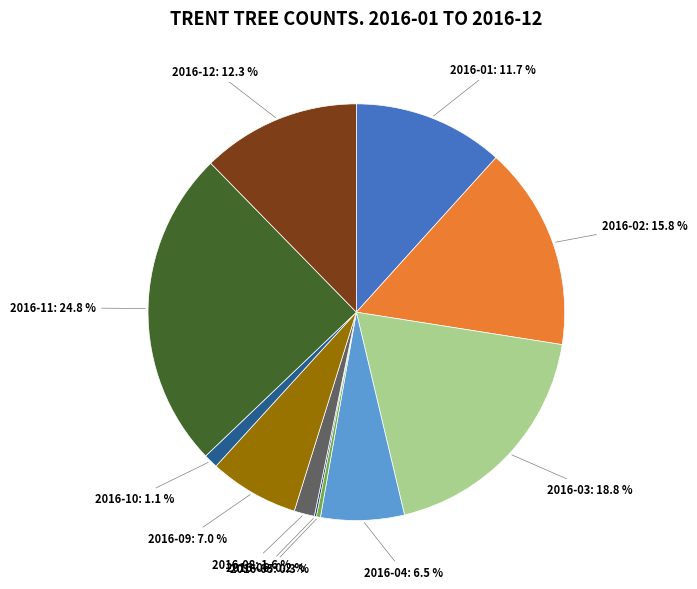

What is the largest slice in the pie chart?

2016-11